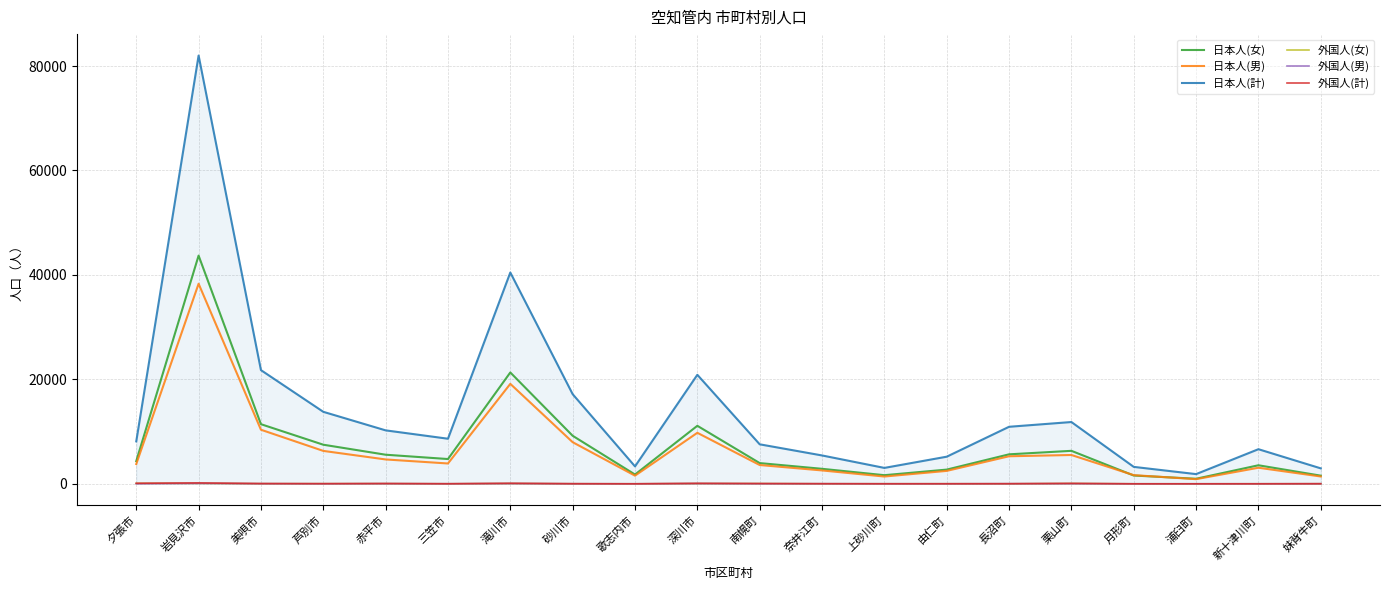

What are all the series names shown in the legend?

日本人(女), 日本人(男), 日本人(計), 外国人(女), 外国人(男), 外国人(計)